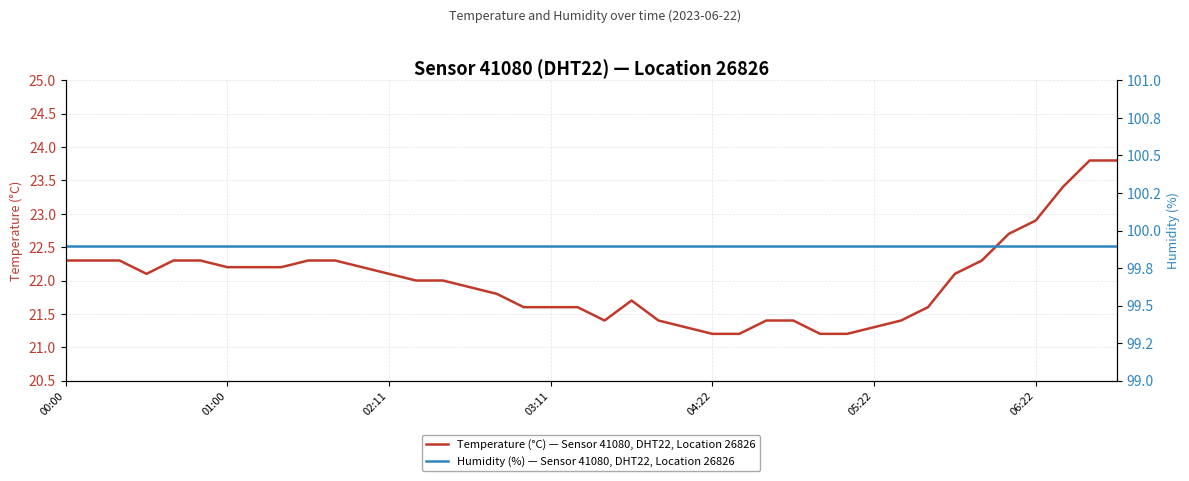

What is the approximate value of Temperature (°C) — Sensor 41080, DHT22, Location 26826 at 8?

22.2